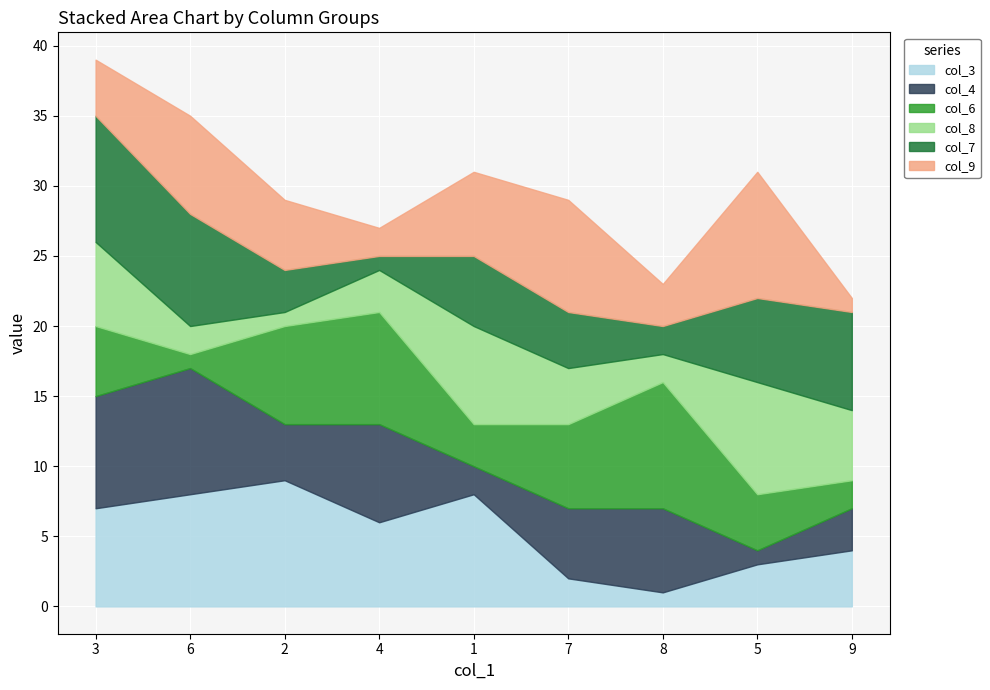

Where is the first local minimum for col_7?

4